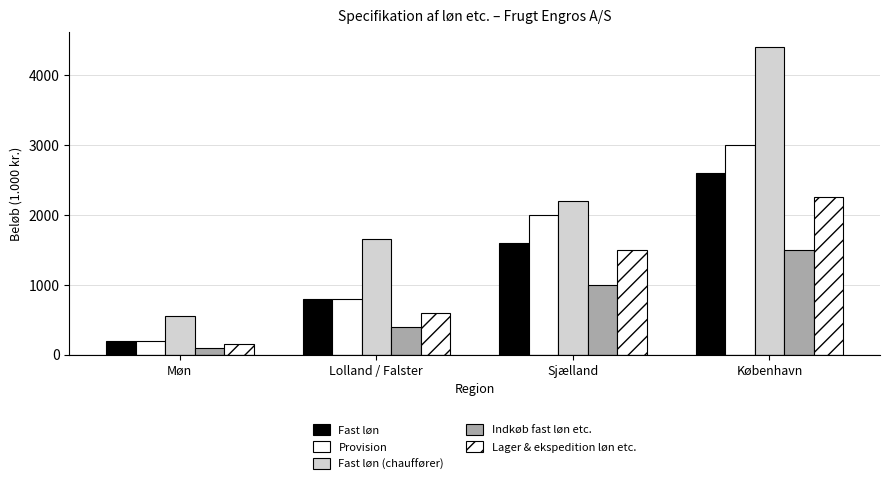

At which label does Lager & ekspedition løn etc. first exceed 1500?

København